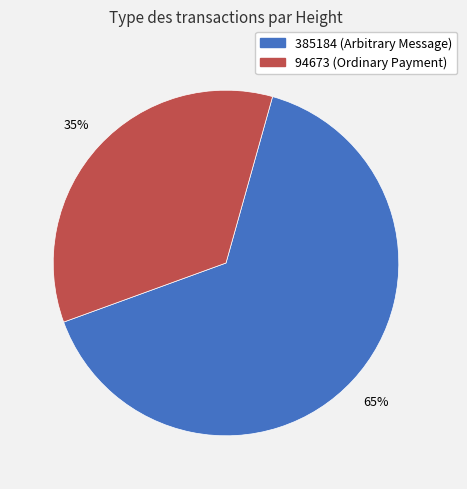

To the nearest percent, what portion does 385184 represent?

65%